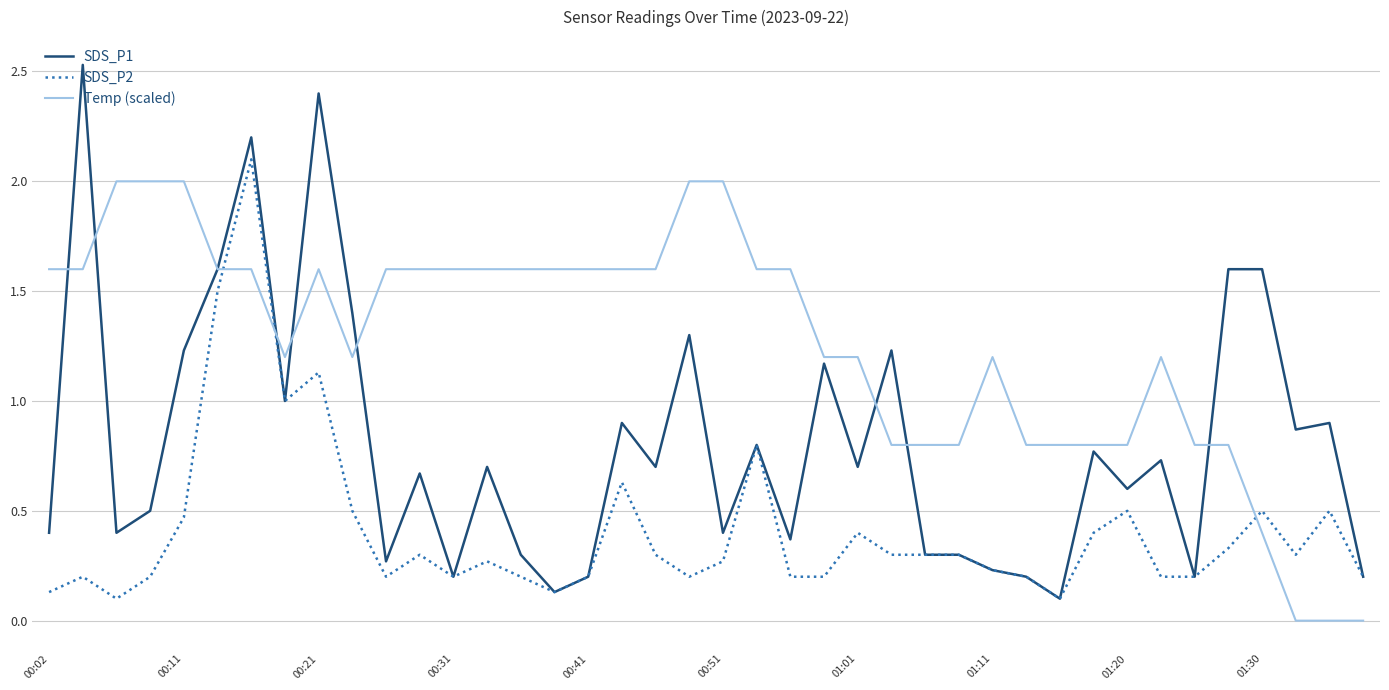

List the series in order of their overall mean, lowest first.

SDS_P2, SDS_P1, Temp (scaled)